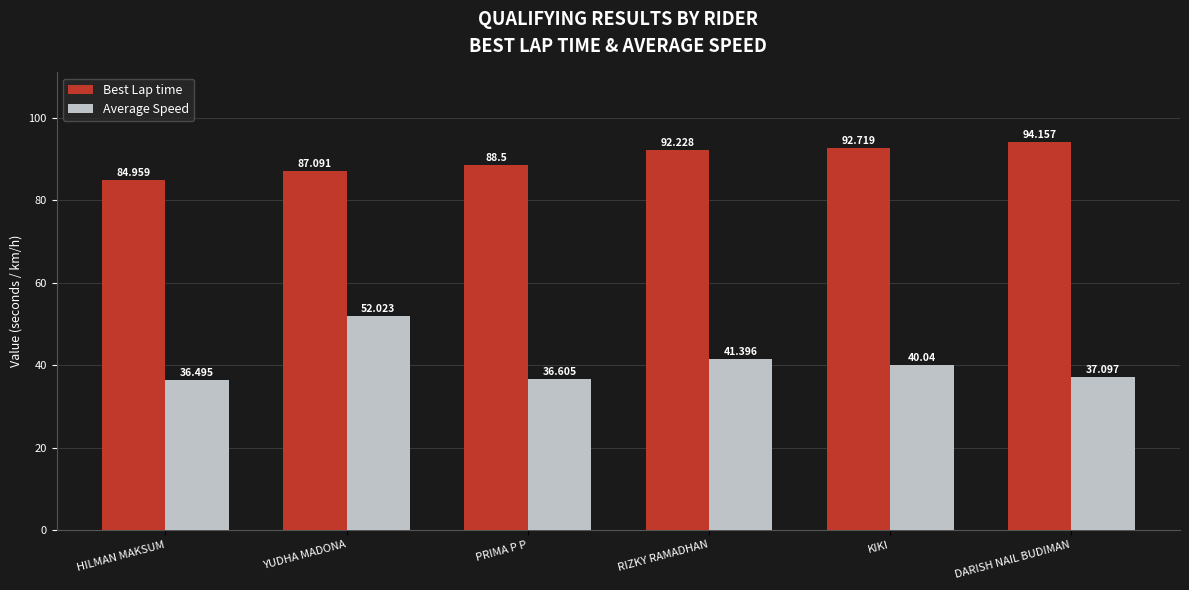

What is the value of the Average Speed bar at the 5th from the left?

40.0